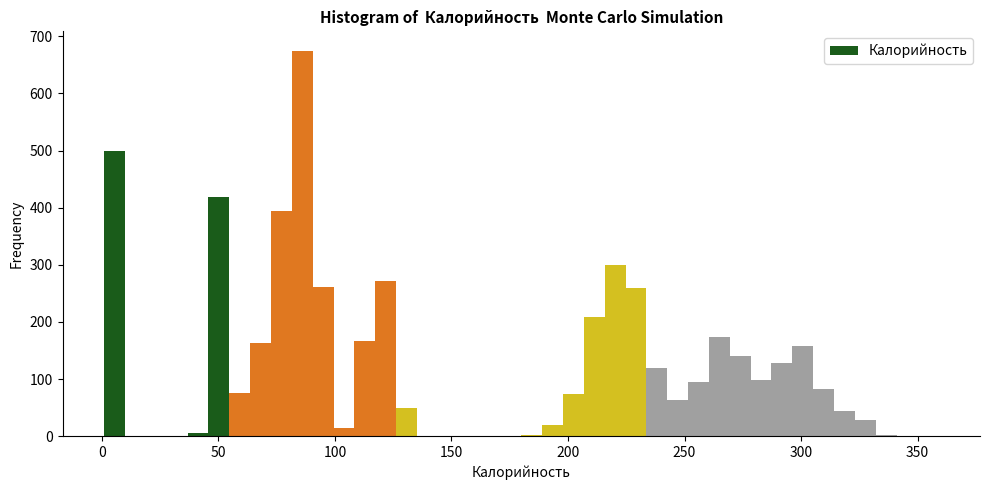

Read against the x-axis, roughly where is the centre of the tallest bar?

85